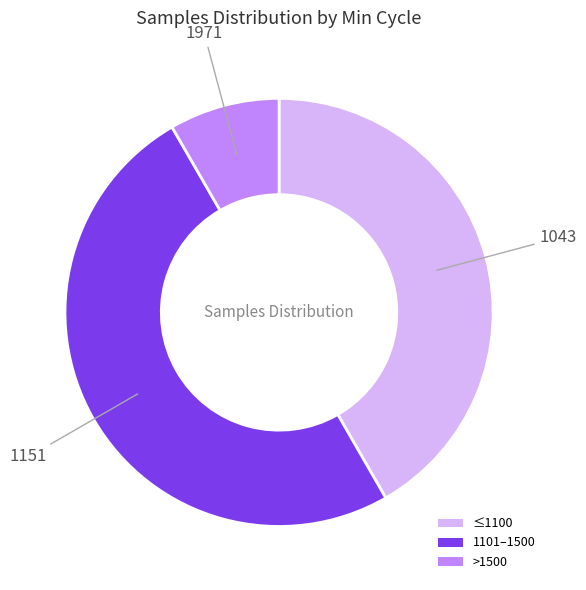

Count the number of slices in the pie.

3